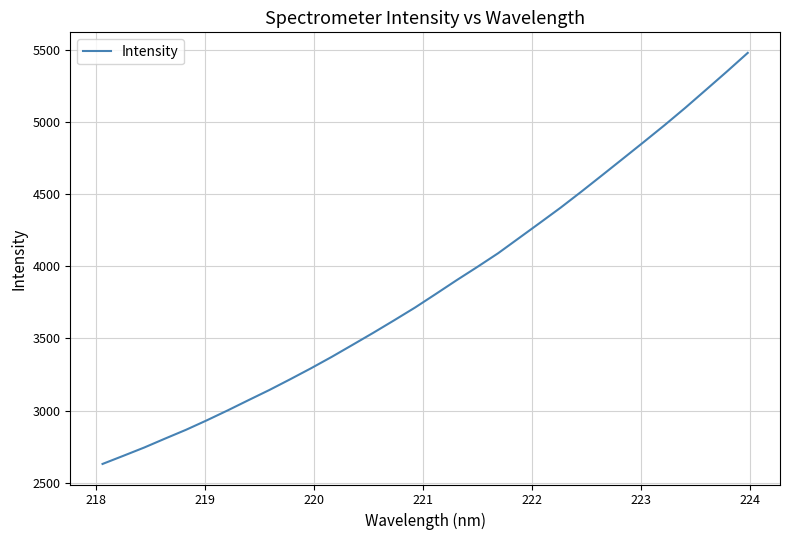

What is the smallest value displayed?

2630.2